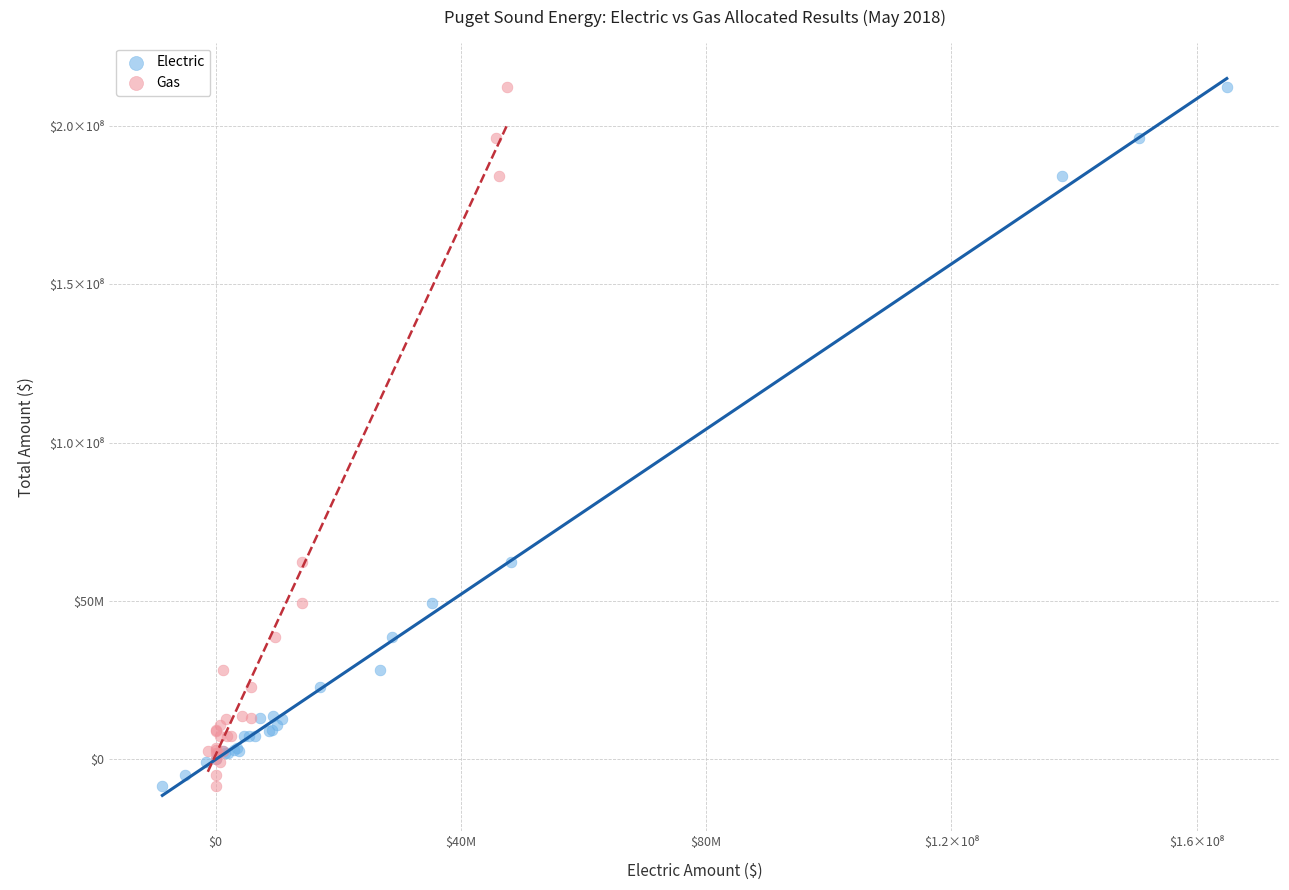

What are all the series names shown in the legend?

Electric, Gas